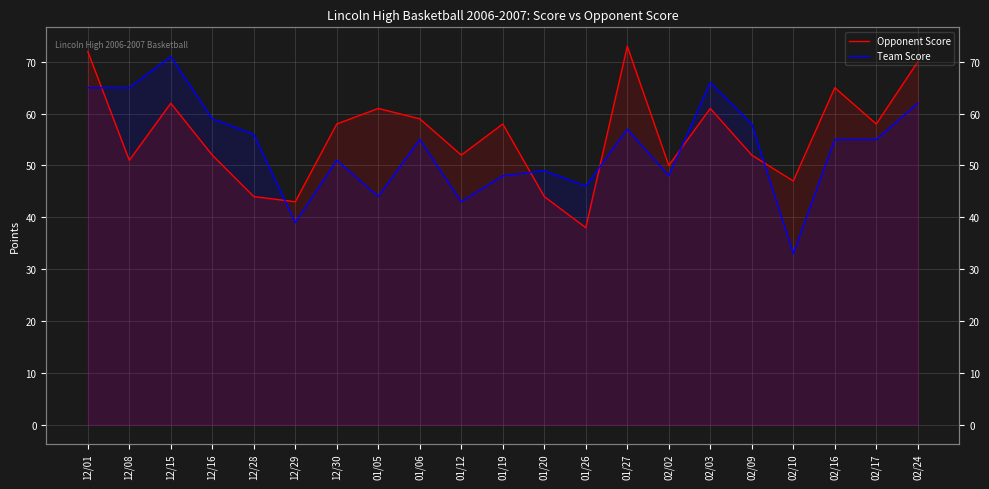

What is the sum of the Team Score values at 01/20 and 01/12?

92